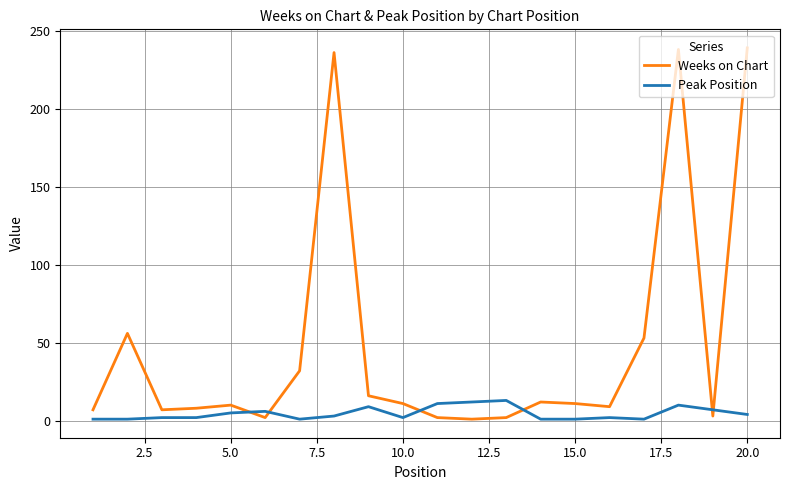

How many intersections are there between Weeks on Chart and Peak Position?

6